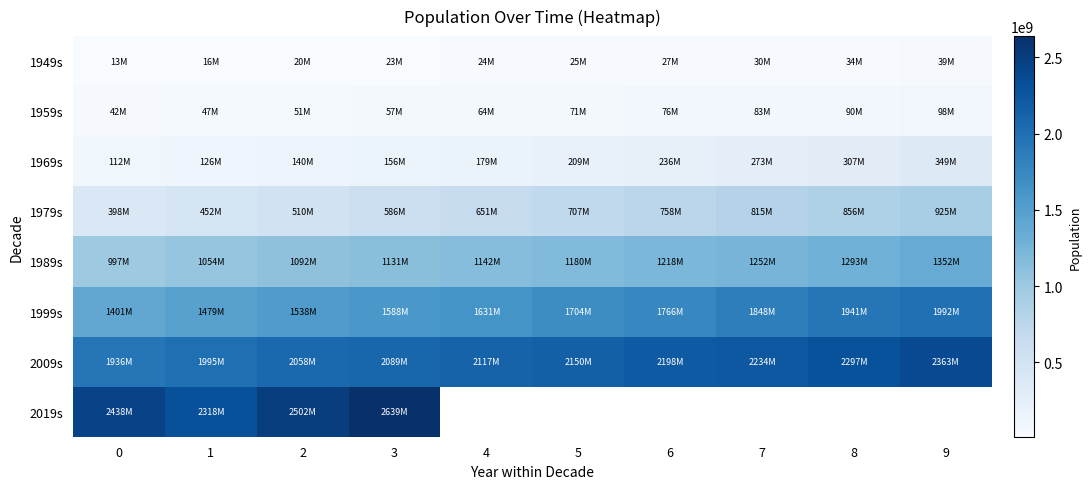

How many categories are shown in the chart?

10